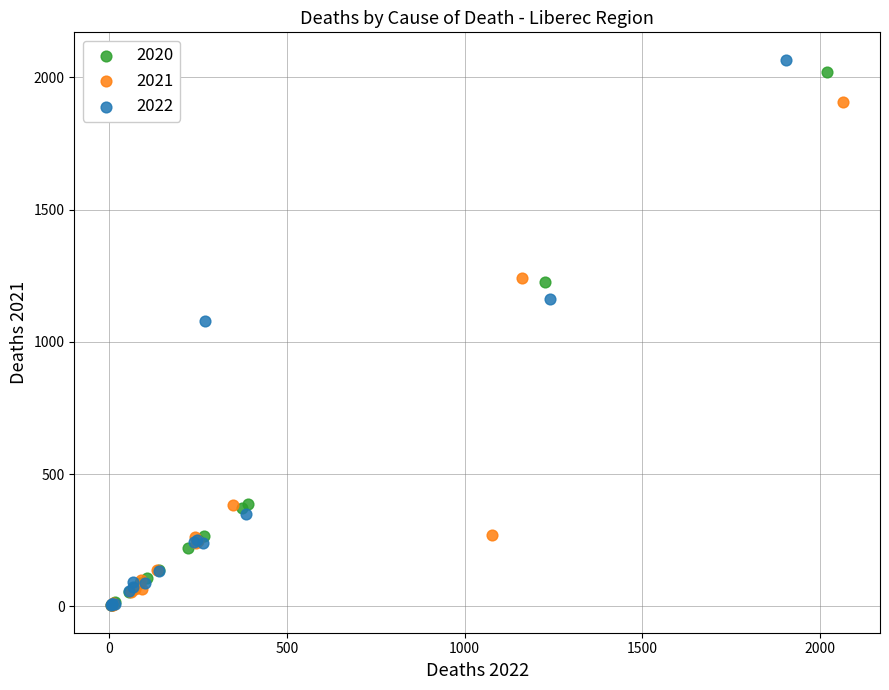

Which series has the widest spread of Y values?

2022